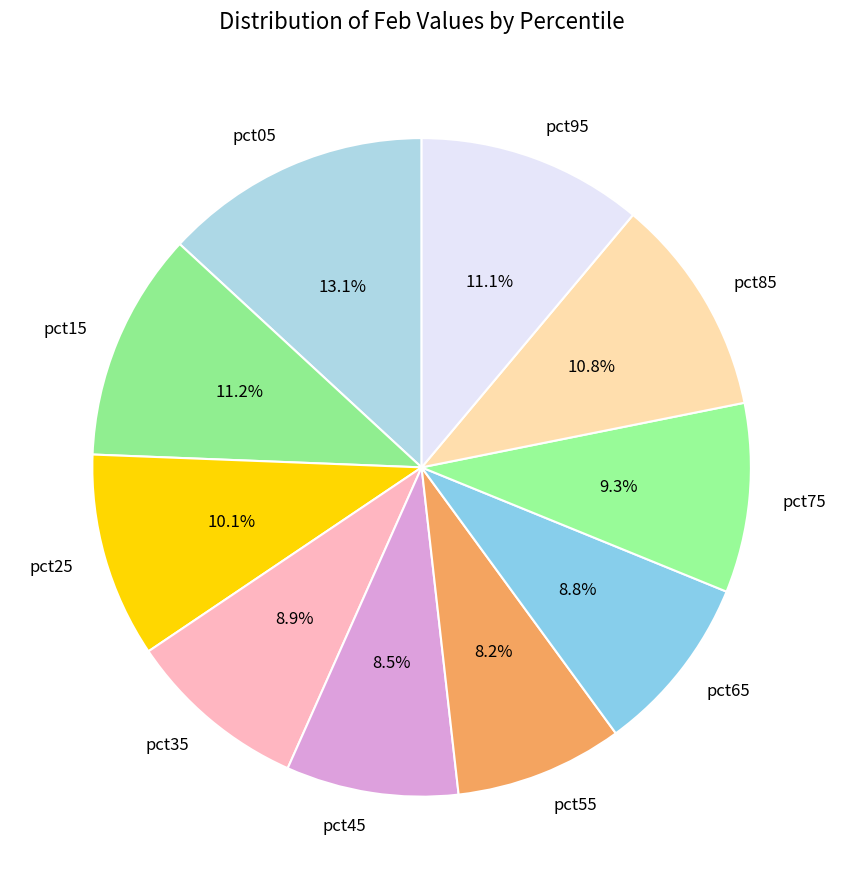

Between pct35 and pct25, which is larger?

pct25